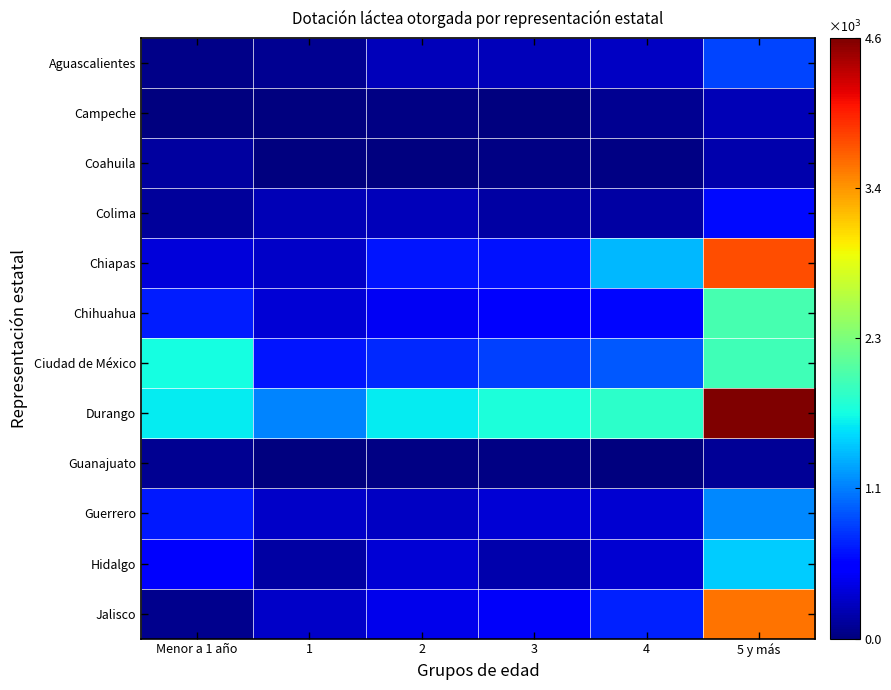

At 1, list the series in order from smallest to largest.

Campeche, Coahuila, Guanajuato, Aguascalientes, Hidalgo, Colima, Jalisco, Chiapas, Guerrero, Chihuahua, Ciudad de México, Durango